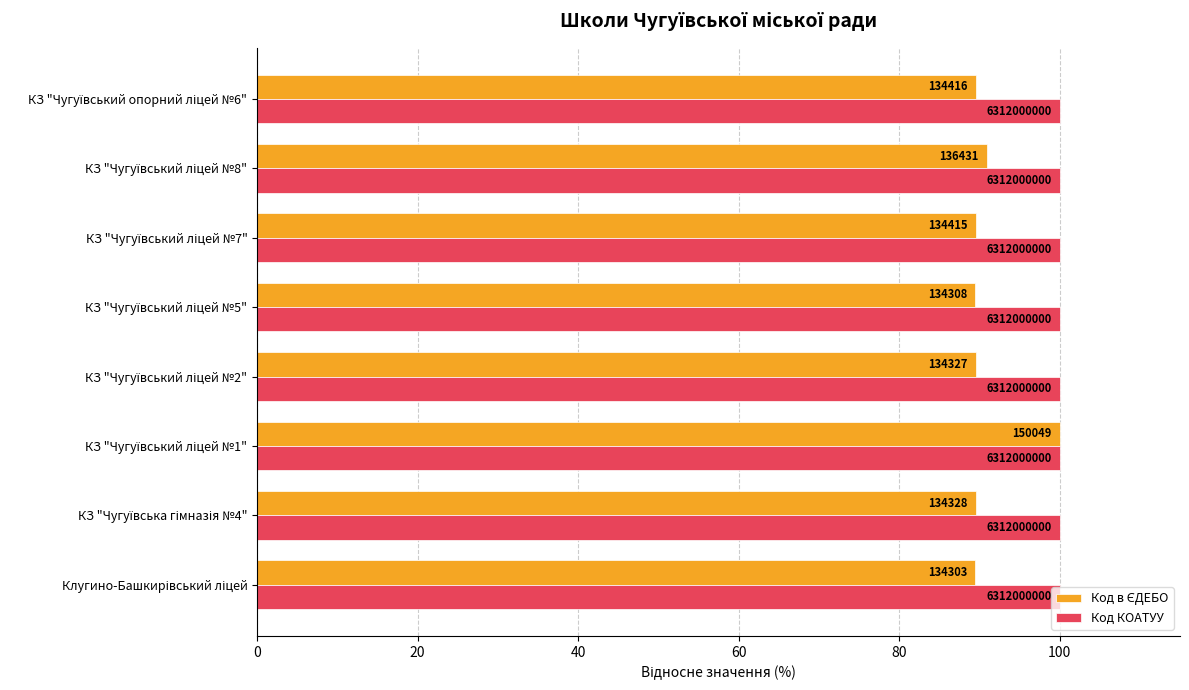

What is the maximum value for Код в ЄДЕБО?

100.0